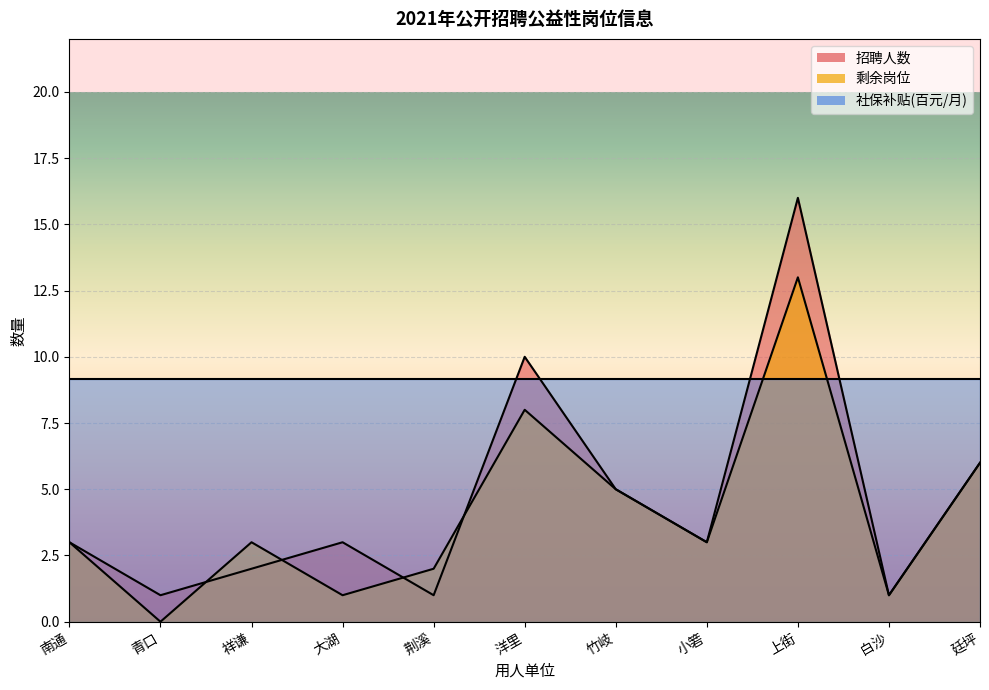

At which label does 剩余岗位 reach its peak?

上街